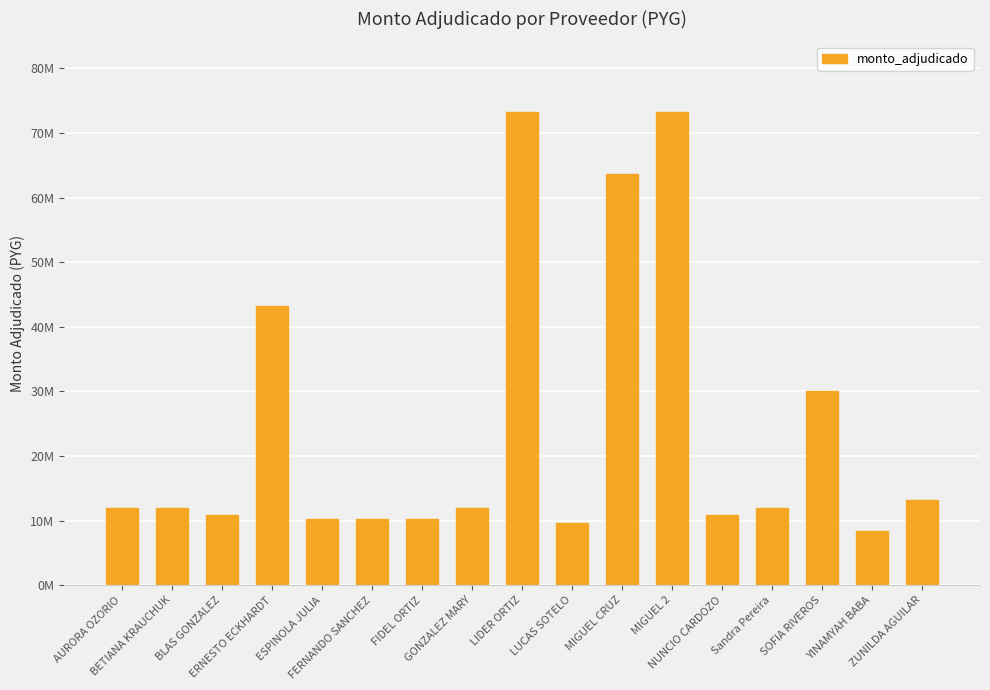

How many data points are above 12000000?

6